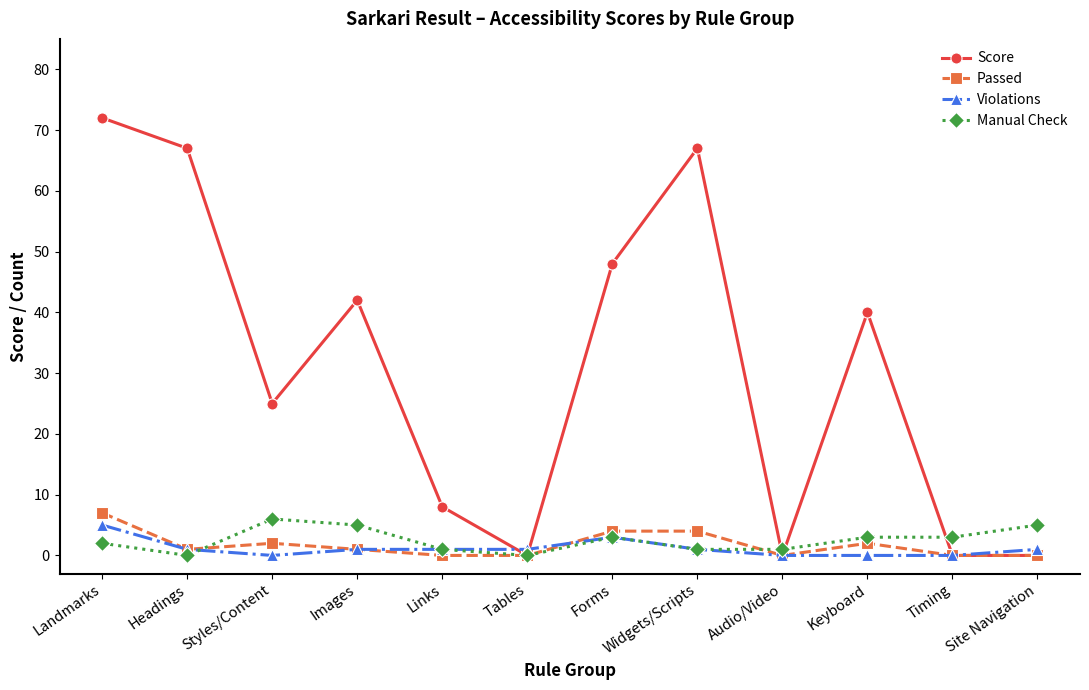

Read the Passed value at Forms.

4